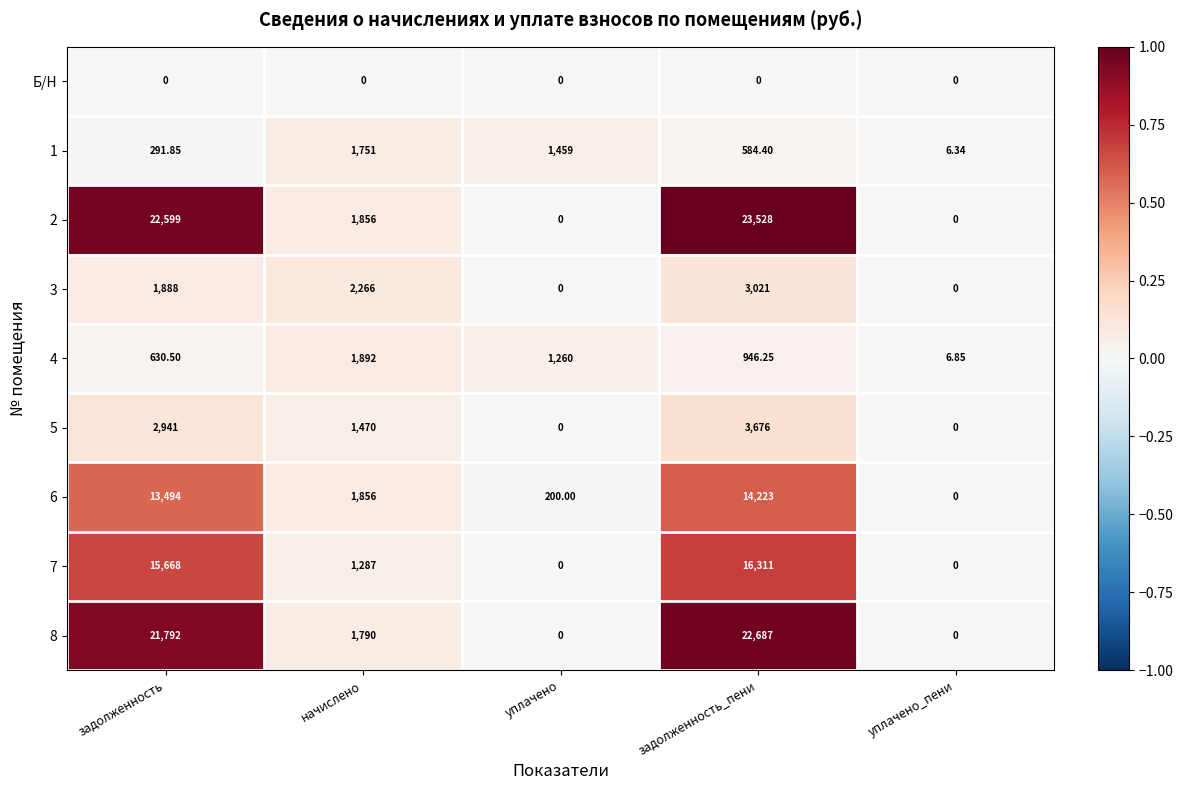

At which category does the chart reach its peak across all series?

задолженность_пени